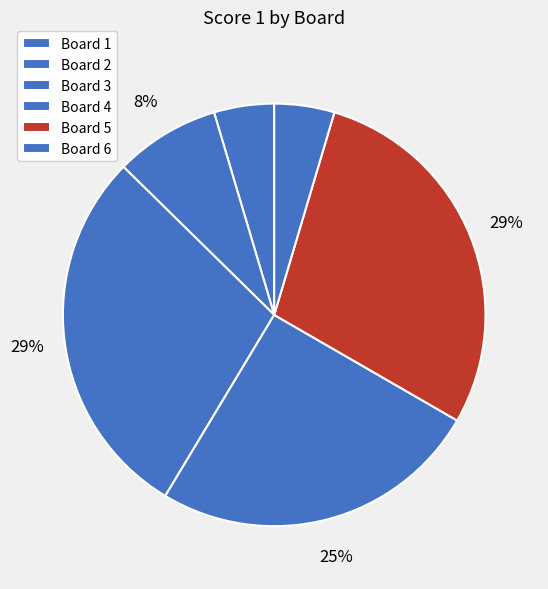

Which category has the smallest portion of the pie?

1